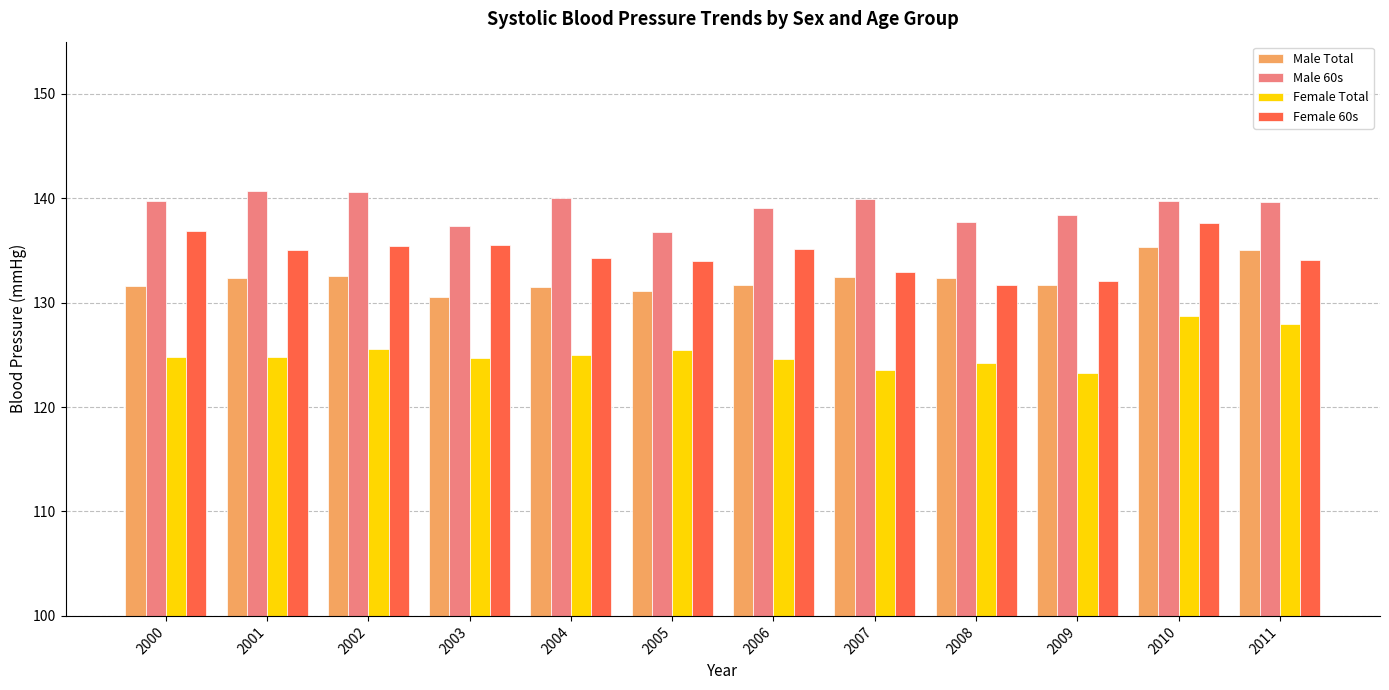

What is the total value across all series at 2004?

530.8